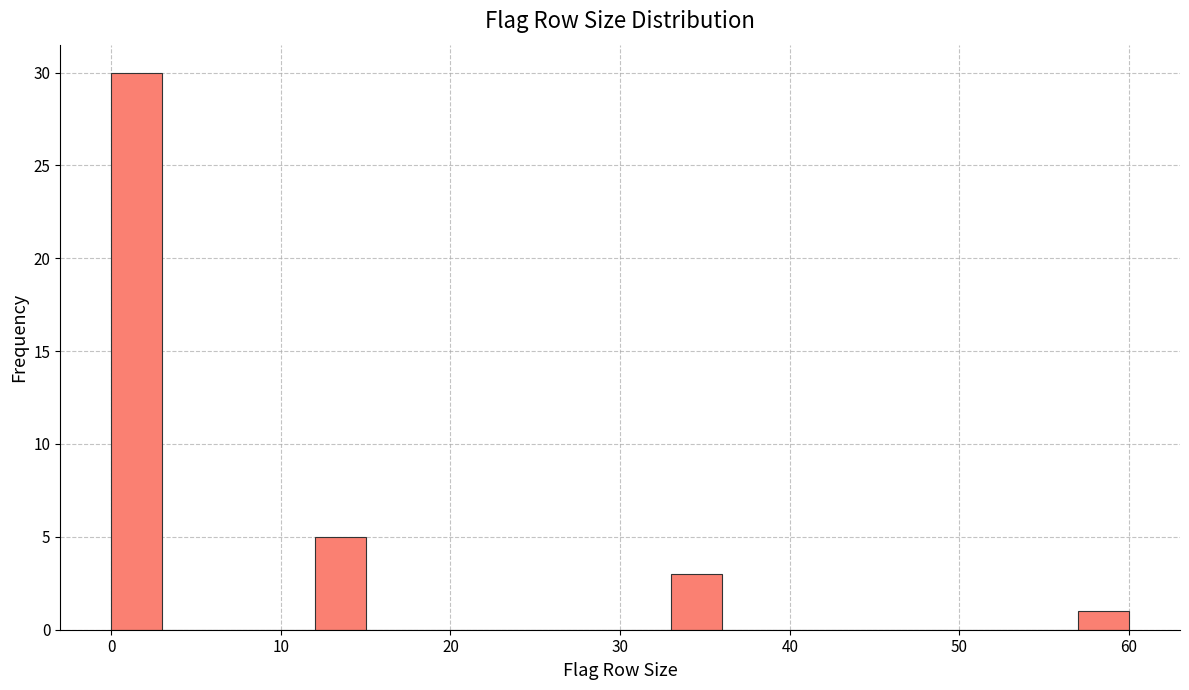

Around what value on the x-axis is the tallest bar? Give the approximate position of its centre, as read against the axis.

2